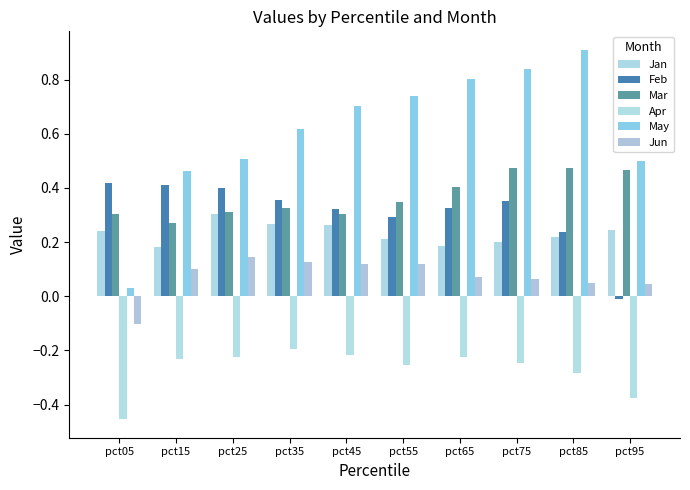

How many data points in Jun are above 0?

9